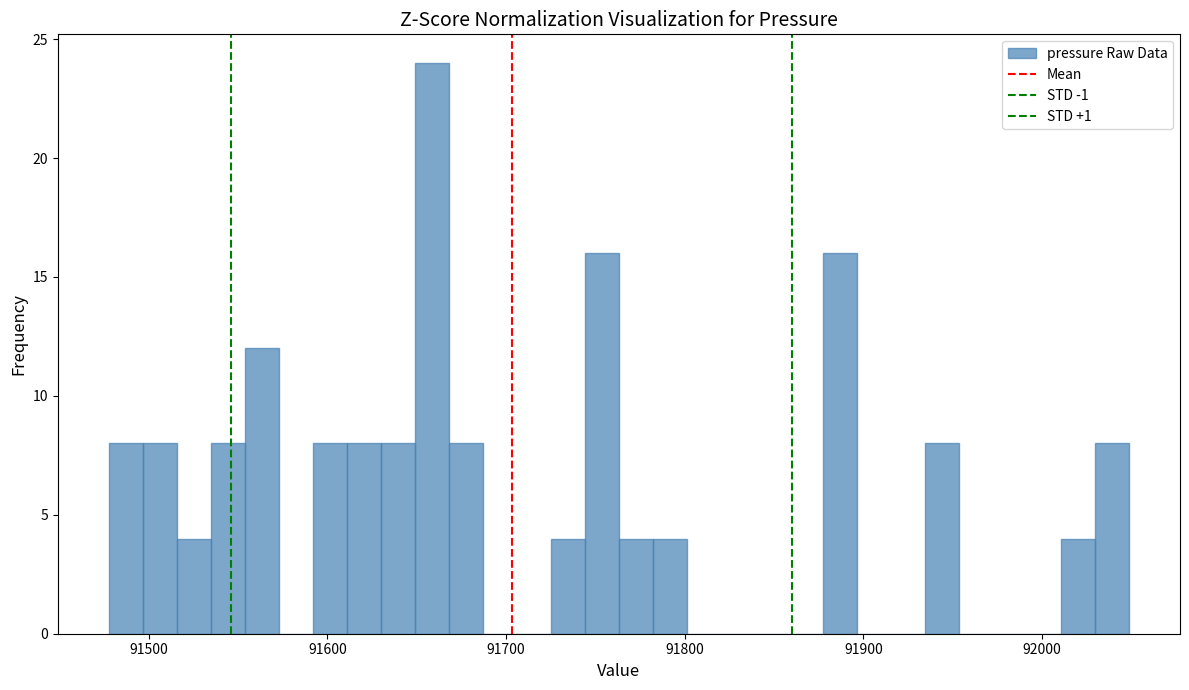

Around what value on the x-axis is the tallest bar? Give the approximate position of its centre, as read against the axis.

91660